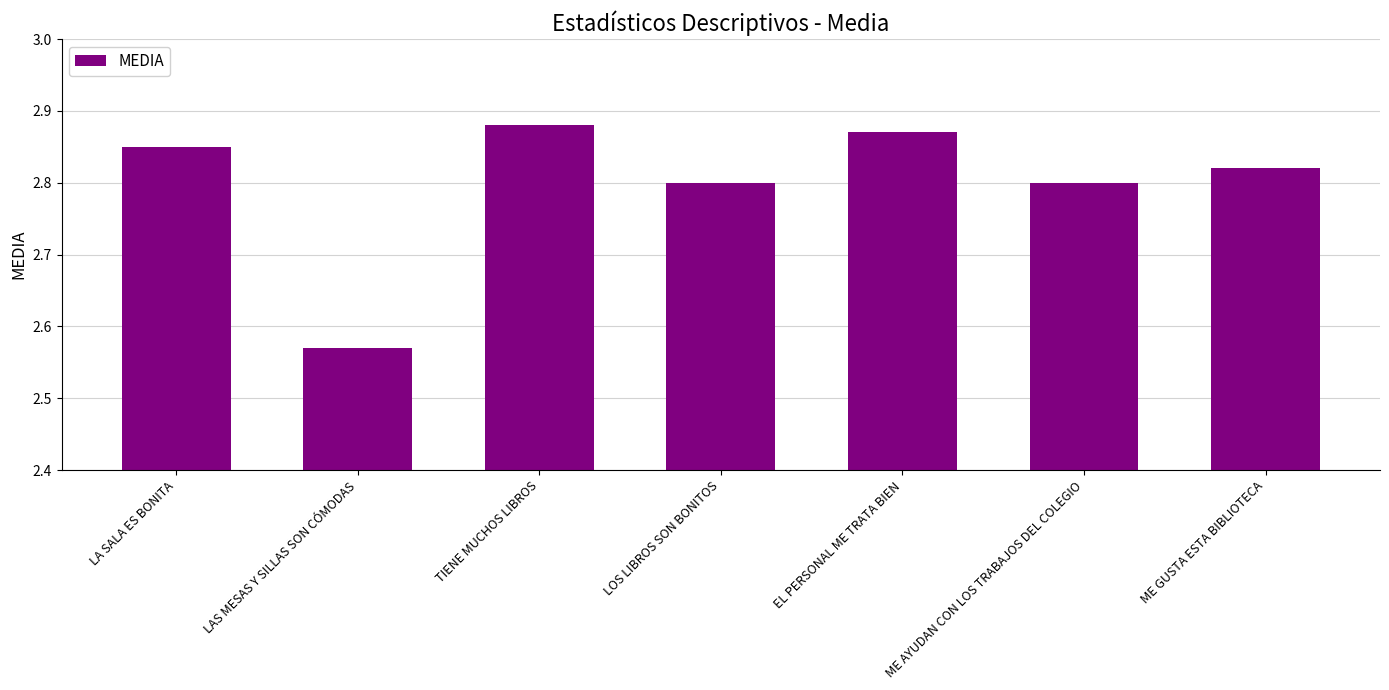

The chart shows a value of 4.3 at LOS LIBROS SON BONITOS. True or false?

False